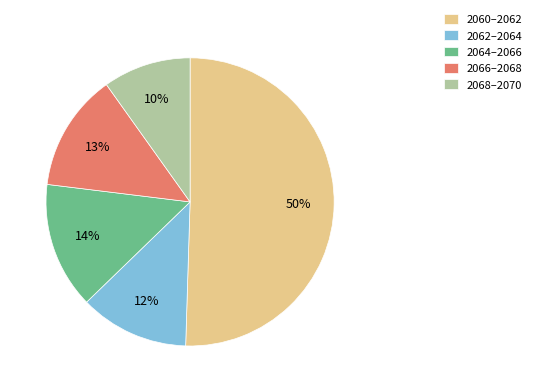

What is the ratio of the value at 2064–2066 to the value at 2068–2070?

1.4